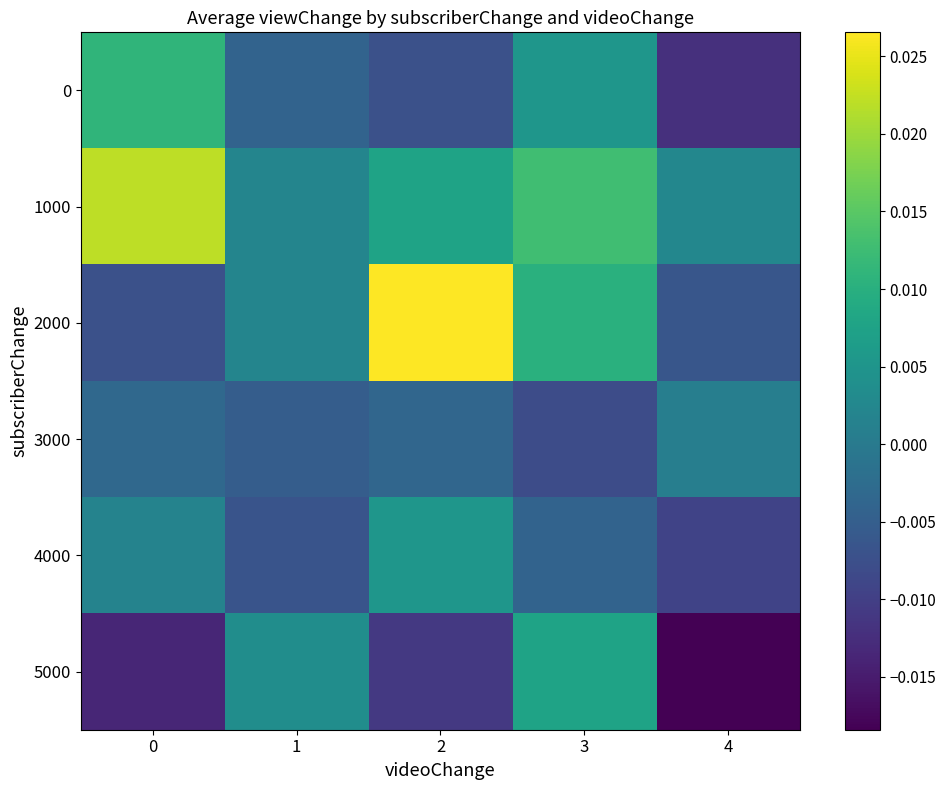

Reading left to right, extract all data points from this chart.

0: 0=0.0	1=-0.0	2=-0.0	3=0.0	4=-0.0
1000: 0=0.0	1=0.0	2=0.0	3=0.0	4=0.0
2000: 0=-0.0	1=0.0	2=0.0	3=0.0	4=-0.0
3000: 0=-0.0	1=-0.0	2=-0.0	3=-0.0	4=0.0
4000: 0=0.0	1=-0.0	2=0.0	3=-0.0	4=-0.0
5000: 0=-0.0	1=0.0	2=-0.0	3=0.0	4=-0.0